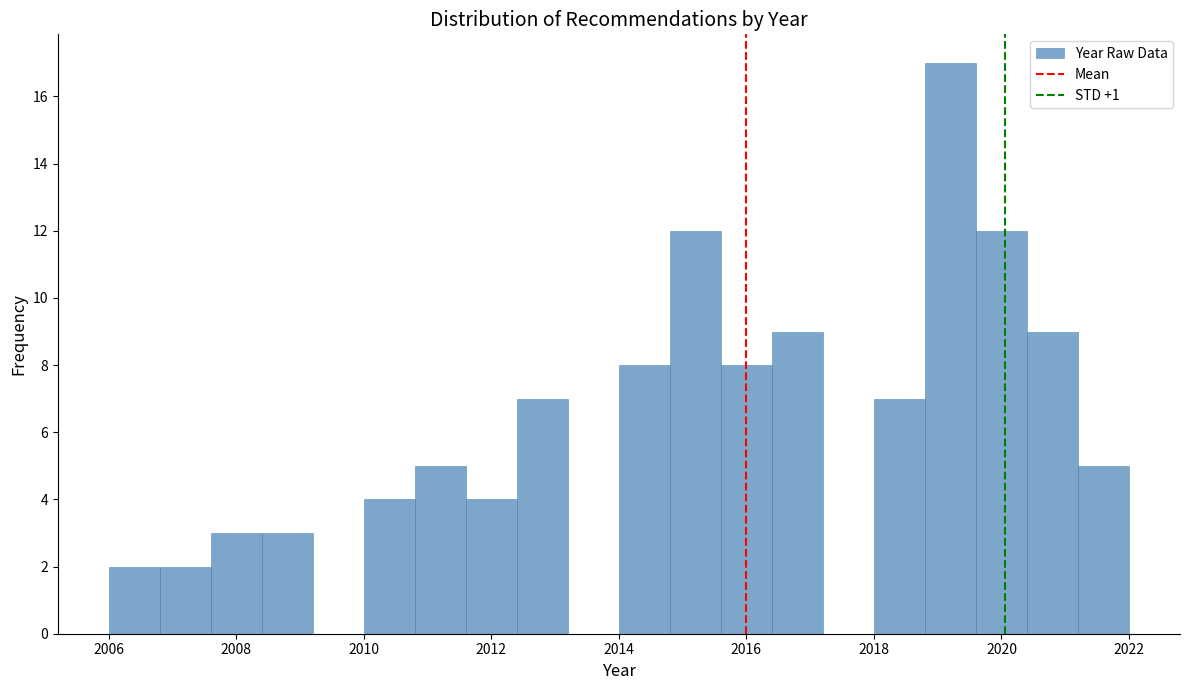

Reading left to right, transcribe this chart: for each bar, give the range it covers on the x-axis and its height. The values are not printed on the chart, so give them approximately, as read against the axis.

2006.0 to 2006.8: 2
2006.8 to 2007.6: 2
2007.6 to 2008.4: 3
2008.4 to 2009.2: 3
2009.2 to 2010.0: 0
2010.0 to 2010.8: 4
2010.8 to 2011.6: 5
2011.6 to 2012.4: 4
2012.4 to 2013.2: 7
2013.2 to 2014.0: 0
2014.0 to 2014.8: 8
2014.8 to 2015.6: 12
2015.6 to 2016.4: 8
2016.4 to 2017.2: 9
2017.2 to 2018.0: 0
2018.0 to 2018.8: 7
2018.8 to 2019.6: 17
2019.6 to 2020.4: 12
2020.4 to 2021.2: 9
2021.2 to 2022.0: 5